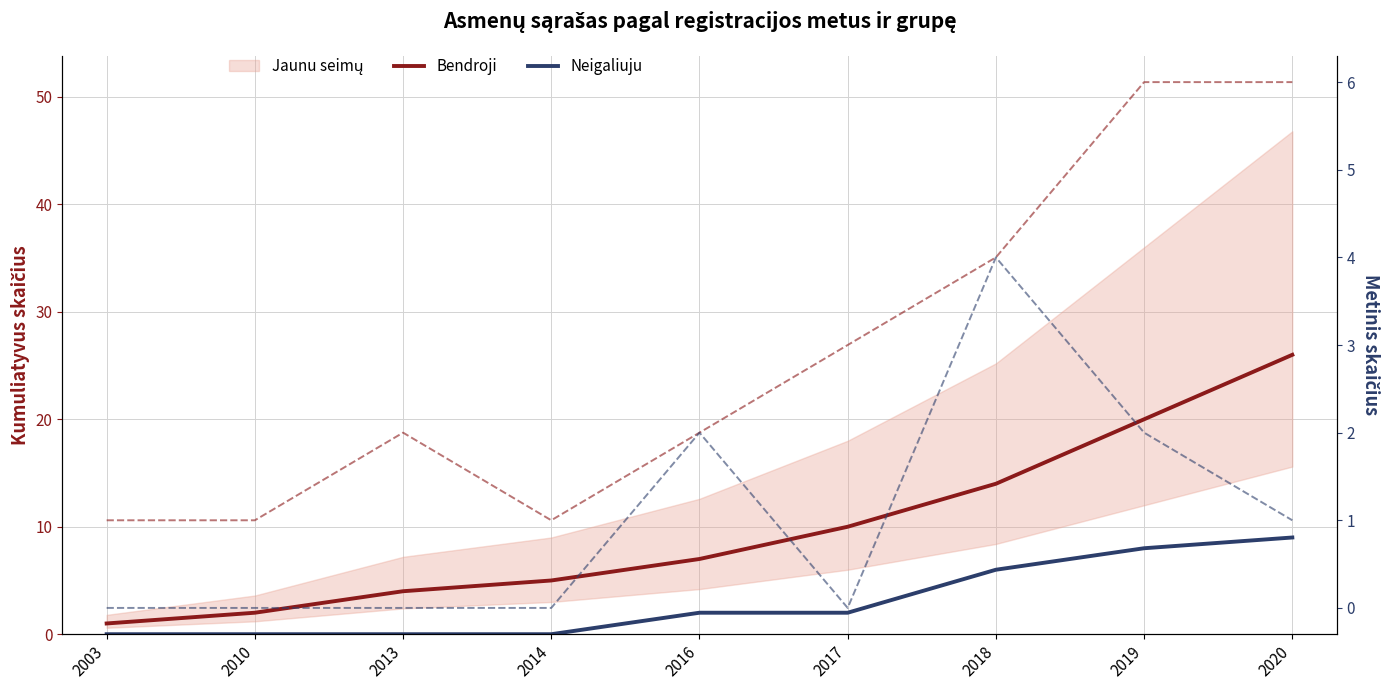

What is the sum of the Bendroji values at 2003 and 2013?

5